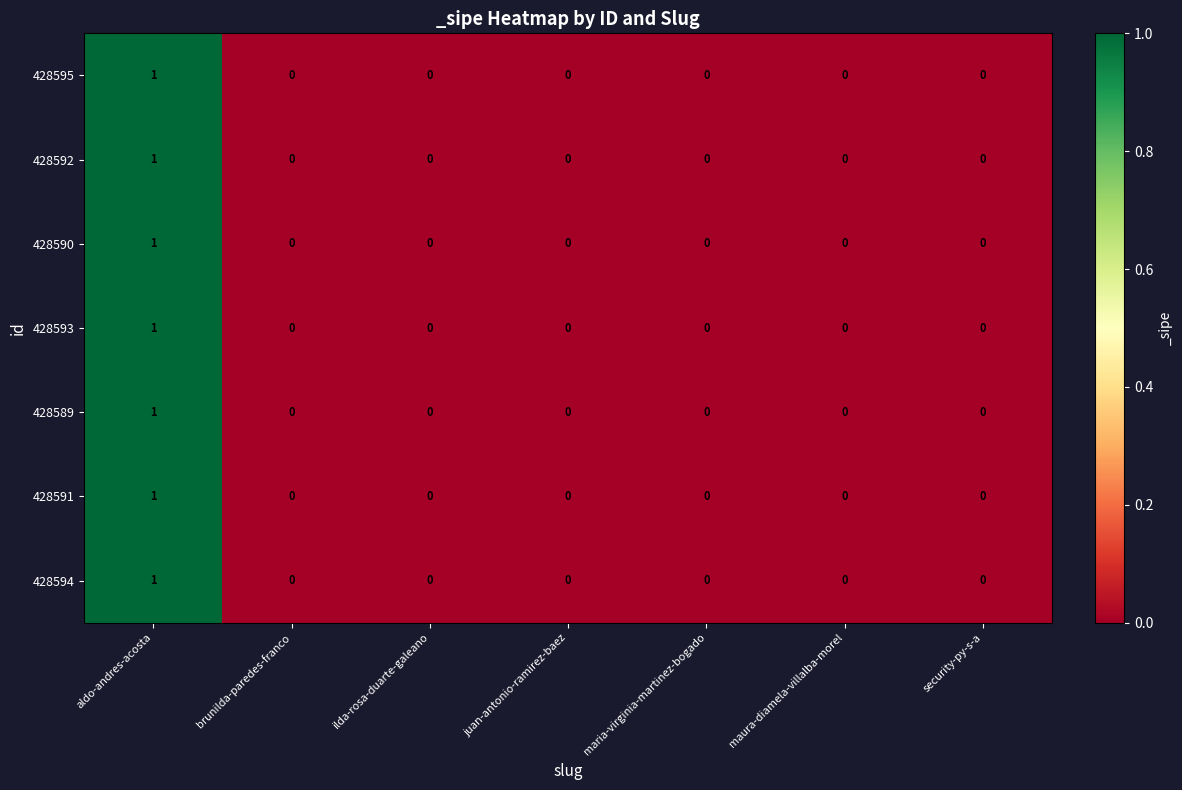

Count the 428595 values in the range 0 to 1.

7